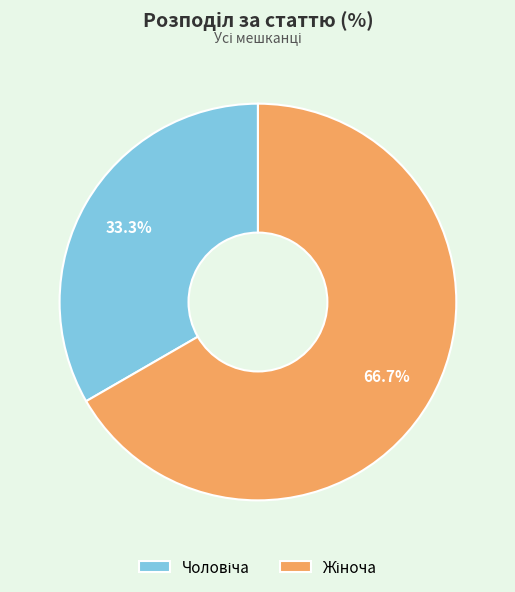

Is there a majority slice in this chart?

Yes